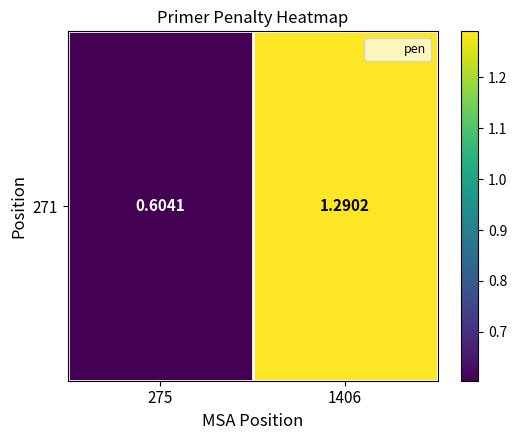

True or false: the data shows 2.2 at 1406.

False